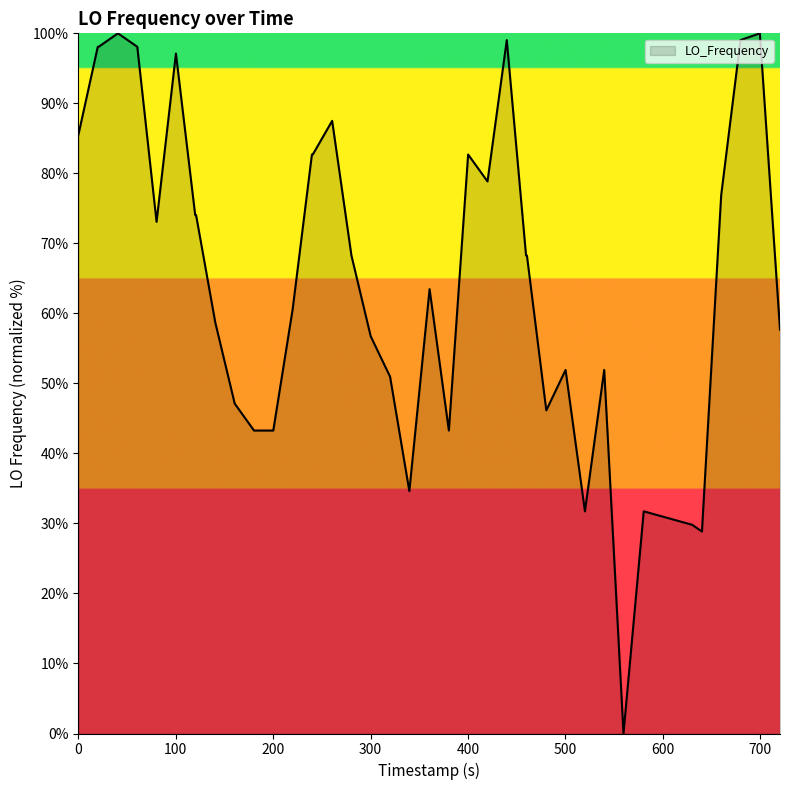

What is the difference between the maximum and minimum values?

100.0